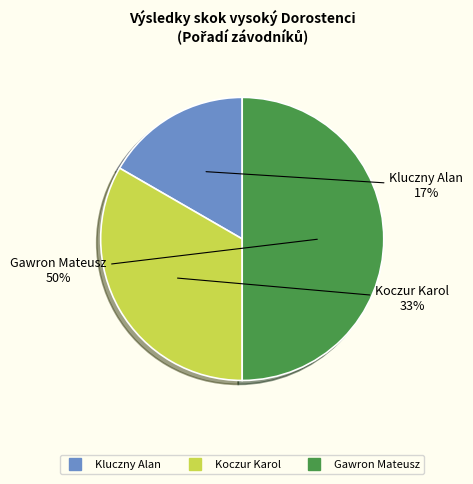

Does Kluczny Alan account for over 50% of the chart?

No